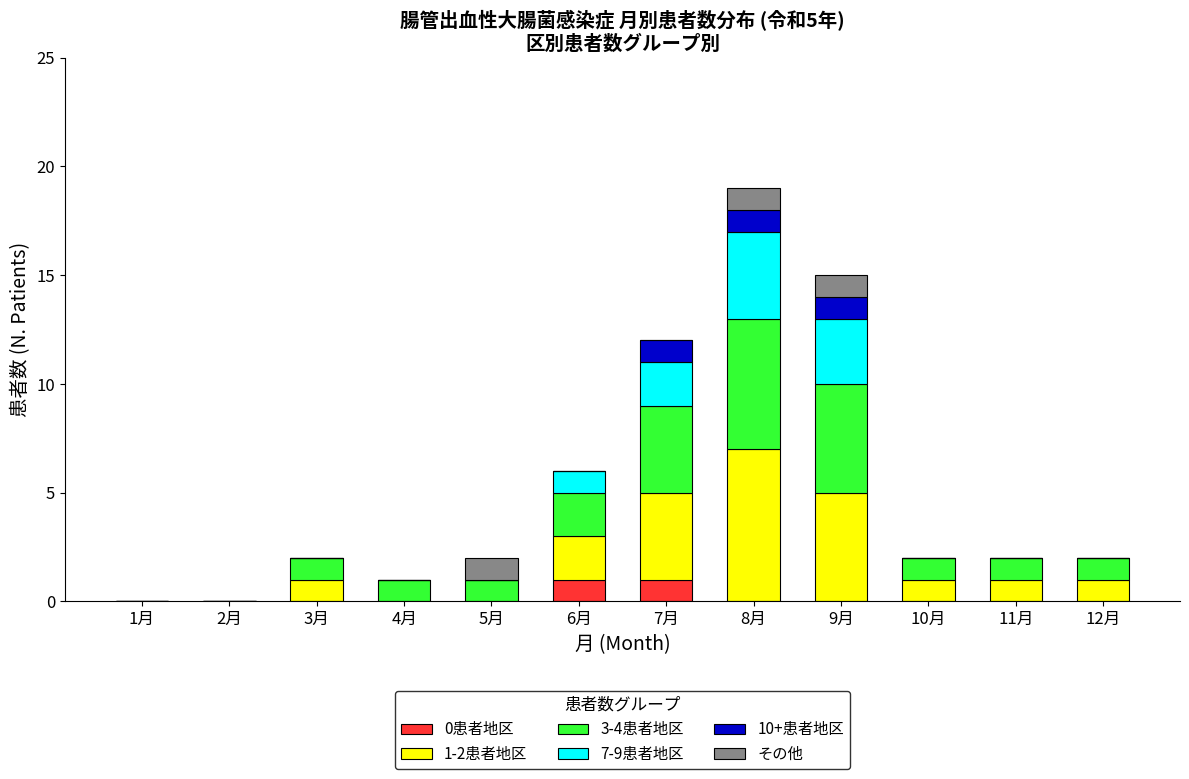

At which category is the sum across all series the highest?

8月